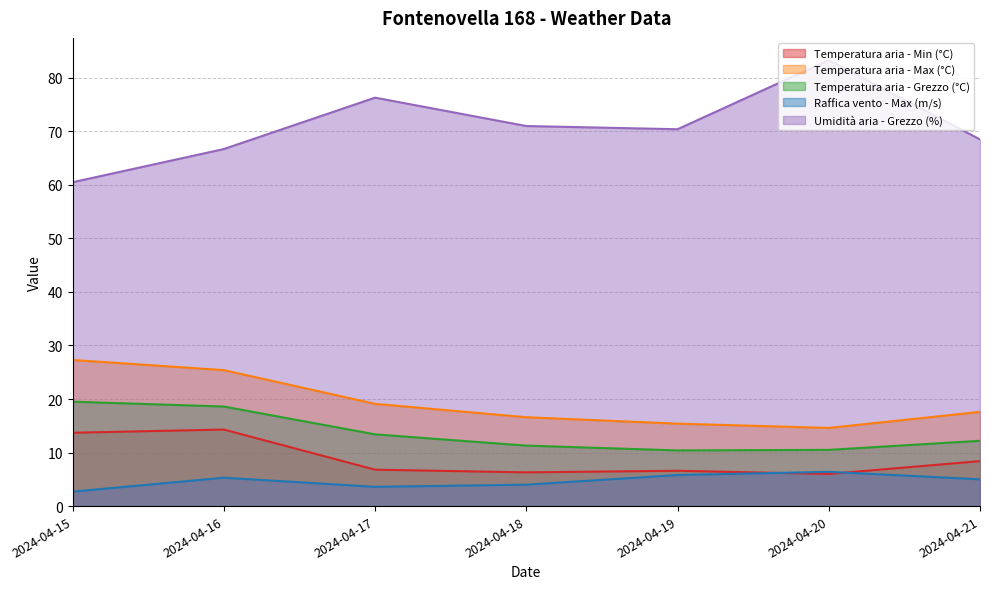

What is the value of the Umidità aria - Grezzo (%) point at the 5th from the left?

70.4